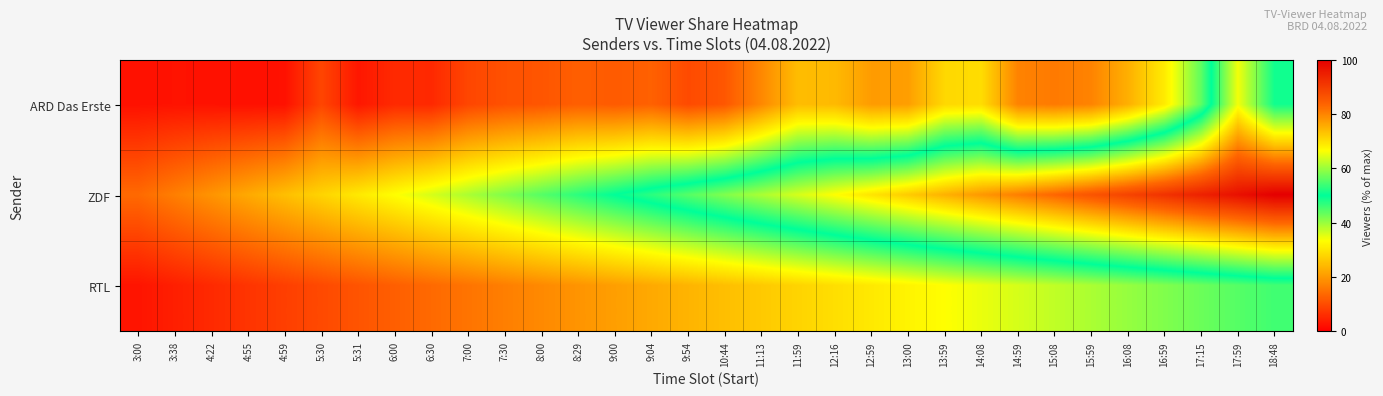

Rank the series at 8:00 from lowest to highest value.

ARD Das Erste, RTL, ZDF